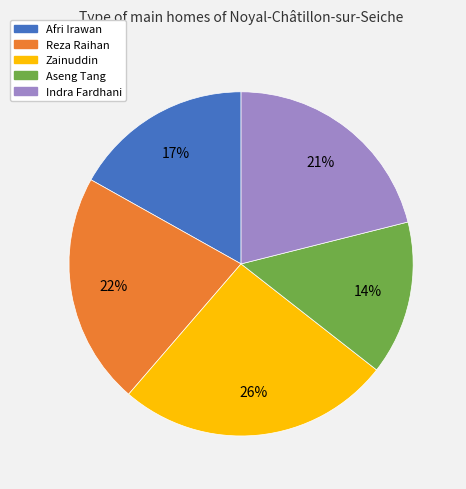

Do Afri Irawan and Reza Raihan together represent more than half of the pie?

No